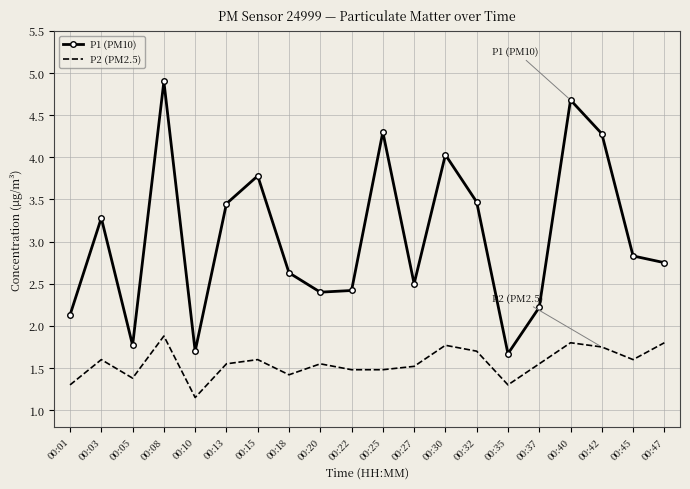

What is the greatest value displayed?

4.9